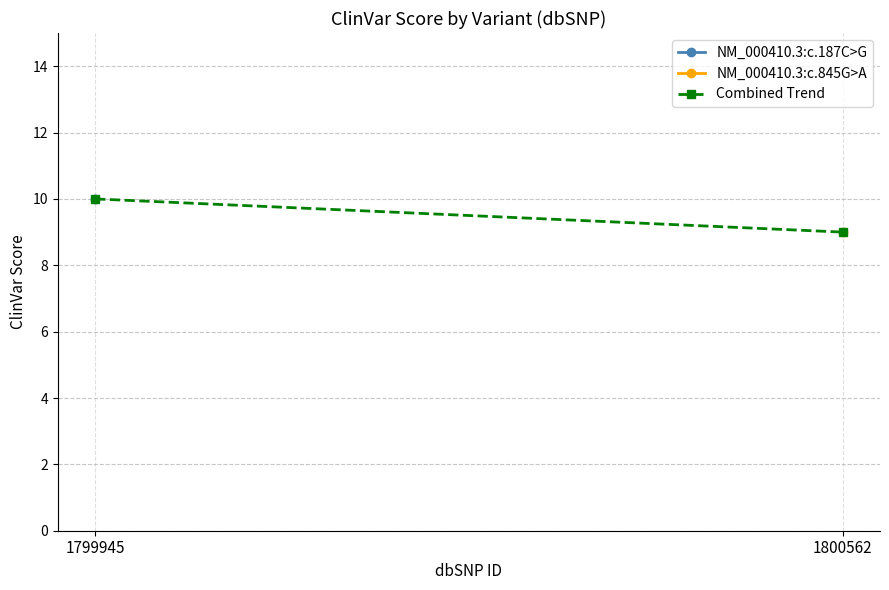

Which has a higher value, 1800562 or 1799945?

1799945